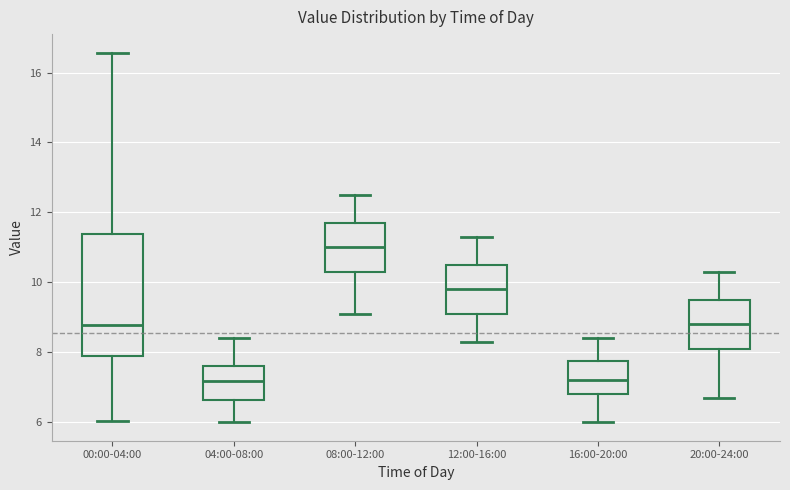

Reading left to right, transcribe this box plot: for each box, give where its median line is, the range the box spans, and where its two whiskers end, as read against the y-axis. The values are not printed on the chart, so give them approximately, as read against the axis.

00:00-04:00: median 8.8, box 8.0 to 11.4, whiskers 6.0 to 16.6
04:00-08:00: median 7.2, box 6.6 to 7.6, whiskers 6.0 to 8.4
08:00-12:00: median 11.0, box 10.4 to 11.8, whiskers 9.2 to 12.6
12:00-16:00: median 9.8, box 9.2 to 10.6, whiskers 8.4 to 11.4
16:00-20:00: median 7.2, box 6.8 to 7.8, whiskers 6.0 to 8.4
20:00-24:00: median 8.8, box 8.2 to 9.6, whiskers 6.8 to 10.4